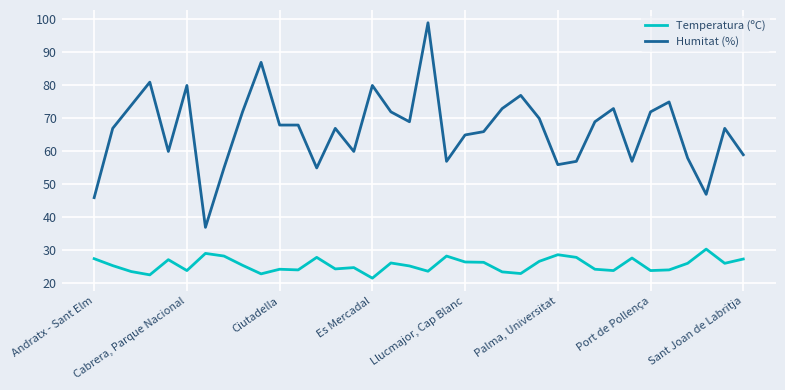

What are all the series names shown in the legend?

Temperatura (ºC), Humitat (%)